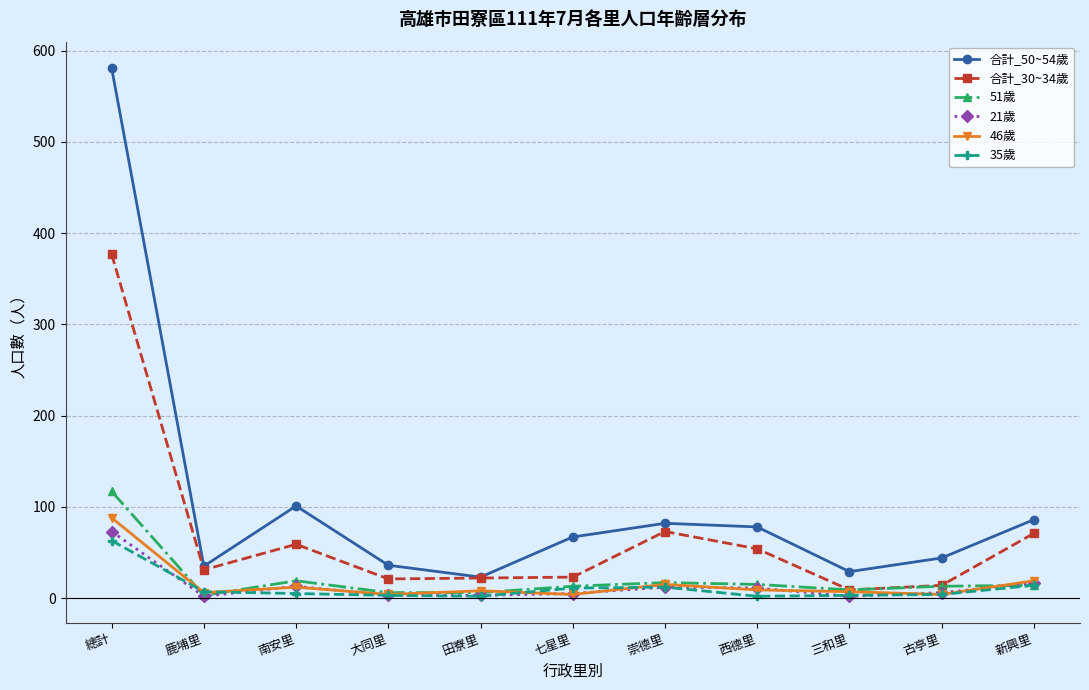

Where is the first local maximum for 51歲?

南安里